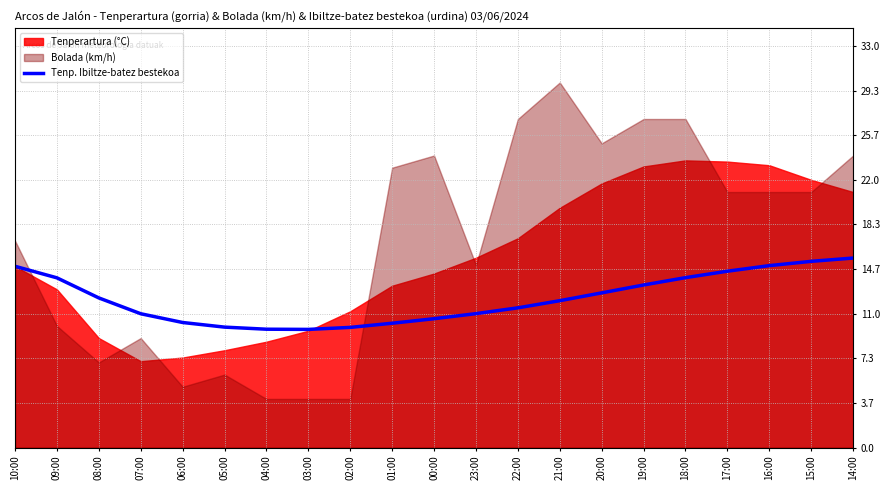

What is the minimum value for Tenp. Ibiltze-batez bestekoa?

9.7